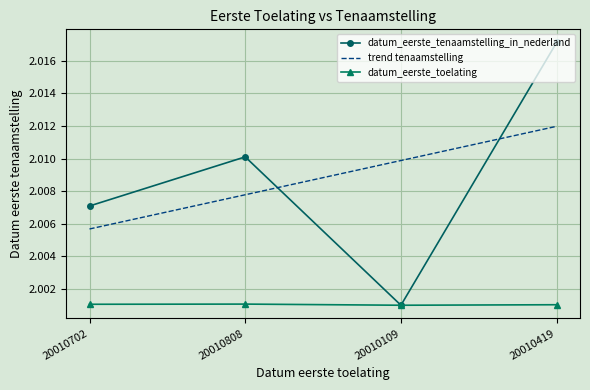

What is the sum of the values at 20010702 and 20010419?

4.0